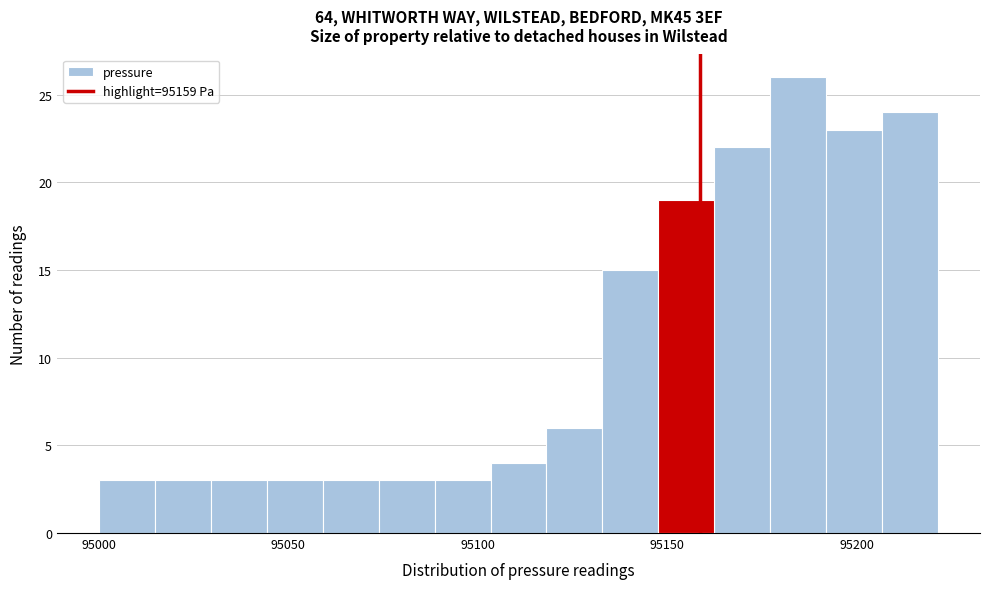

Around what value on the x-axis is the tallest bar? Give the approximate position of its centre, as read against the axis.

95185